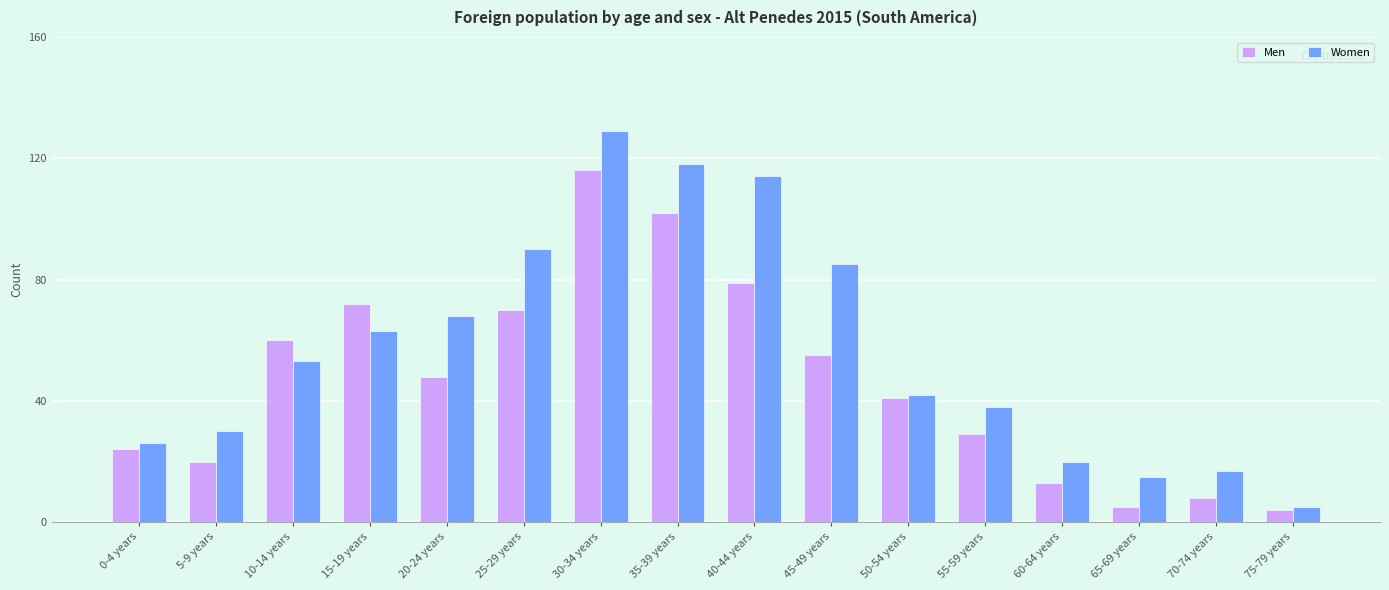

Reading left to right, transcribe all the data shown in this chart.

Men: 24	20	60	72	48	70	116	102	79	55	41	29	13	5	8	4
Women: 26	30	53	63	68	90	129	118	114	85	42	38	20	15	17	5